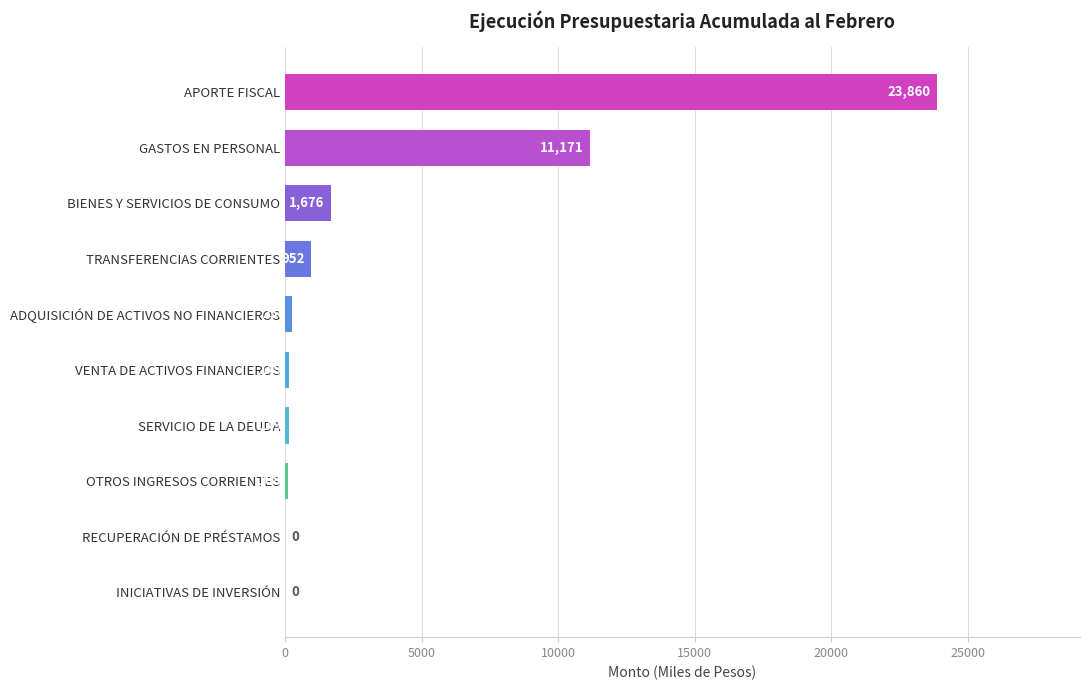

True or false: the data shows 108 at OTROS INGRESOS CORRIENTES.

True